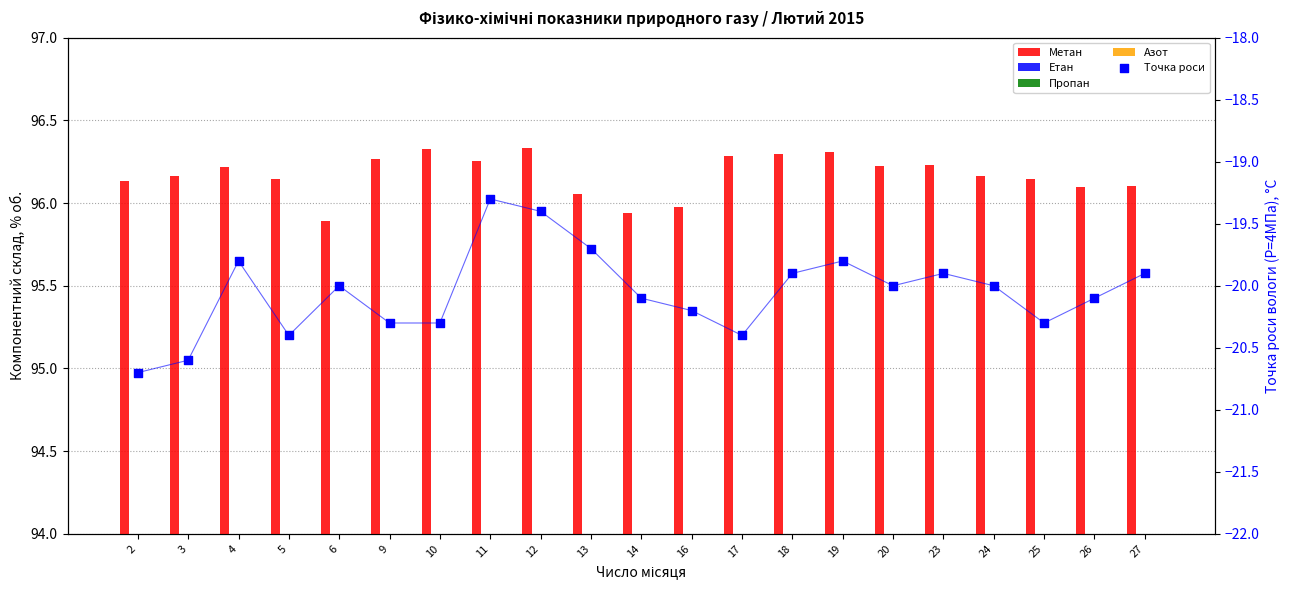

Which series contains the highest Y value?

Метан